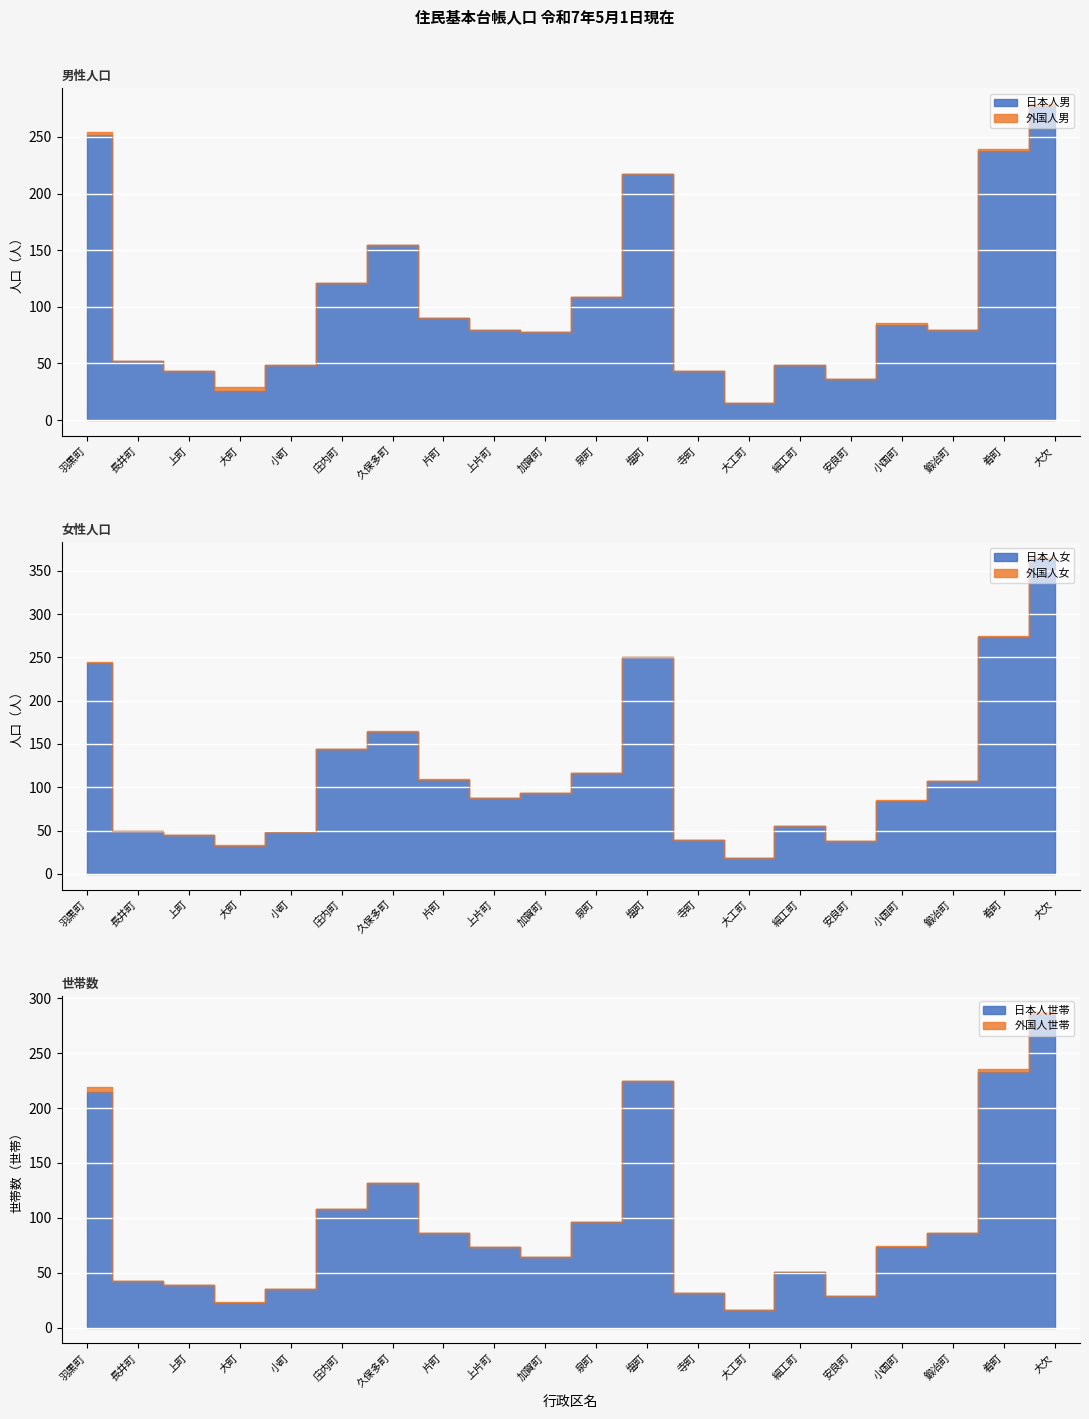

Is it true that 日本人男 equals 121 at 上片町?

False